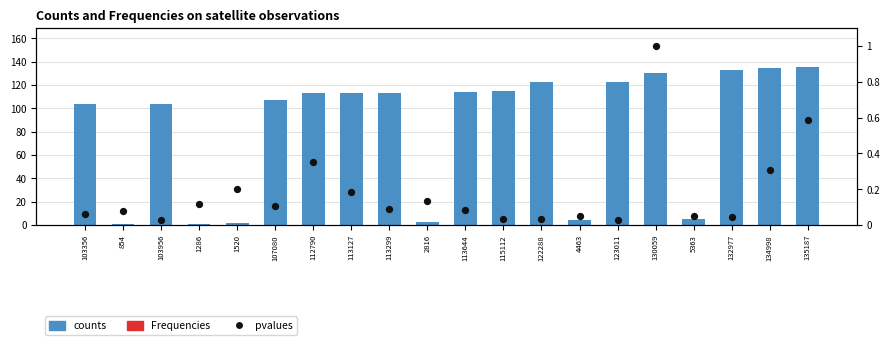

Which series has the largest total across all categories?

counts